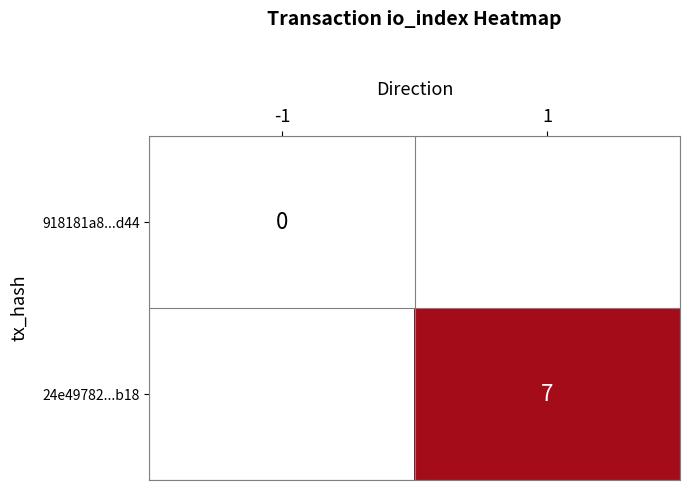

The 24e49782...b18 series shows 3.3 at 1. True or false?

False